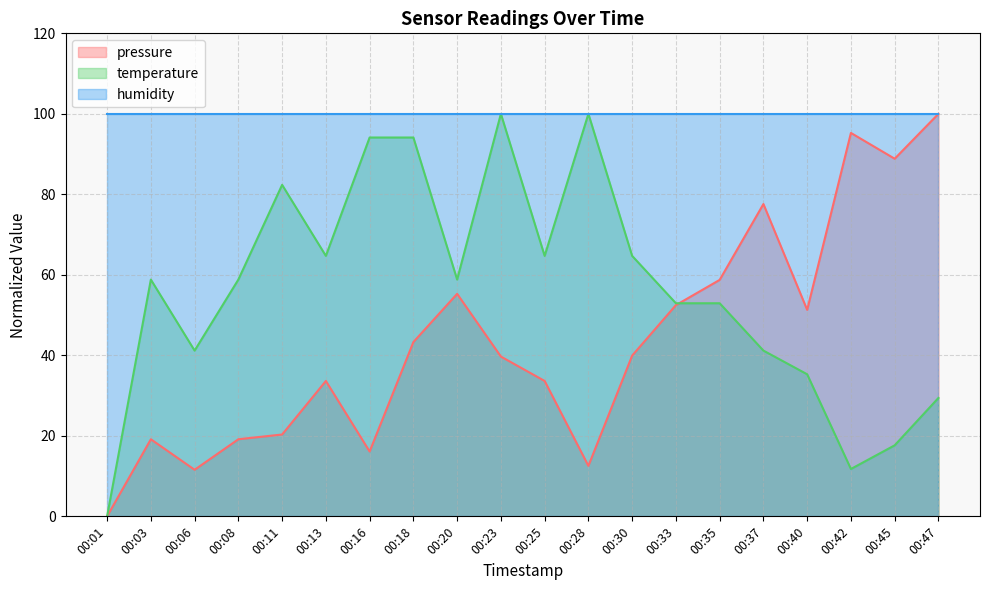

Where do pressure and temperature first cross each other?

00:33 and 00:35